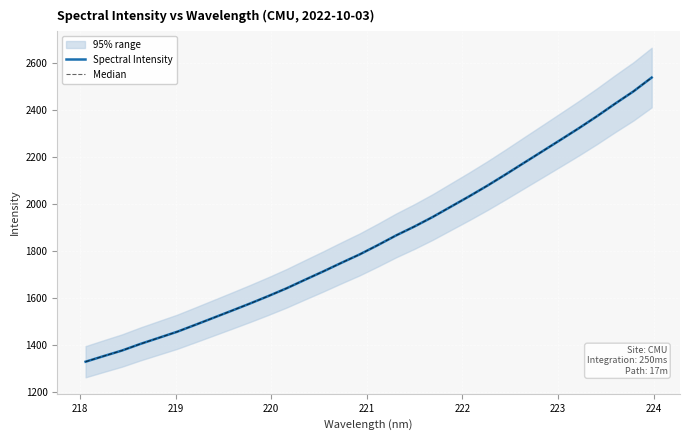

List the series in order of their peak value, highest first.

Spectral Intensity, Median